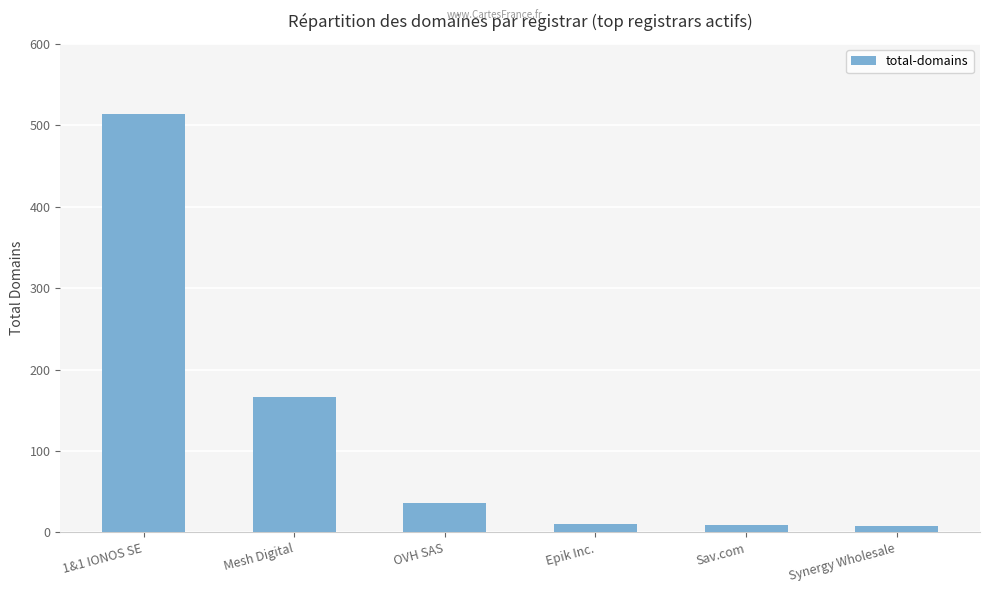

At which label does the data first exceed 36?

1&1 IONOS SE